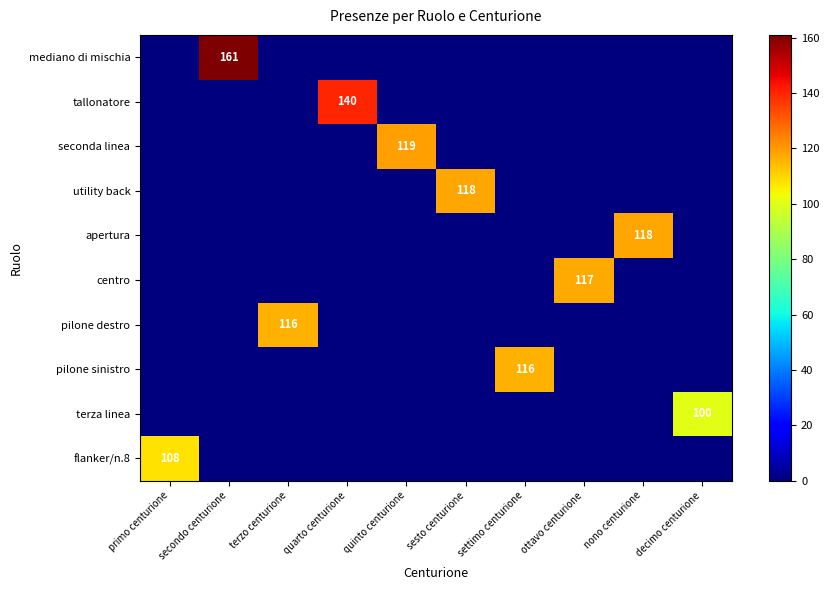

What is the total value across all series at settimo centurione?

116